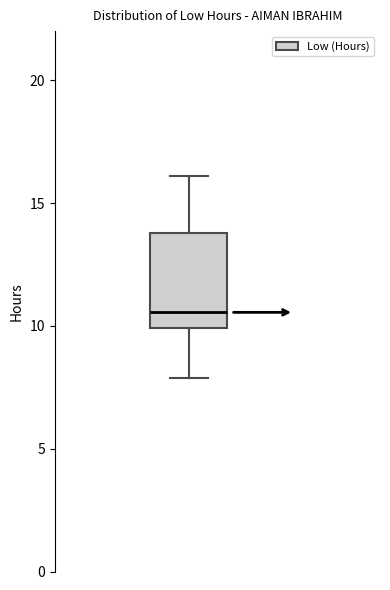

Where is the upper edge of the box on the y-axis? The values are not printed on the chart, so give them approximately, as read against the axis.

14.0